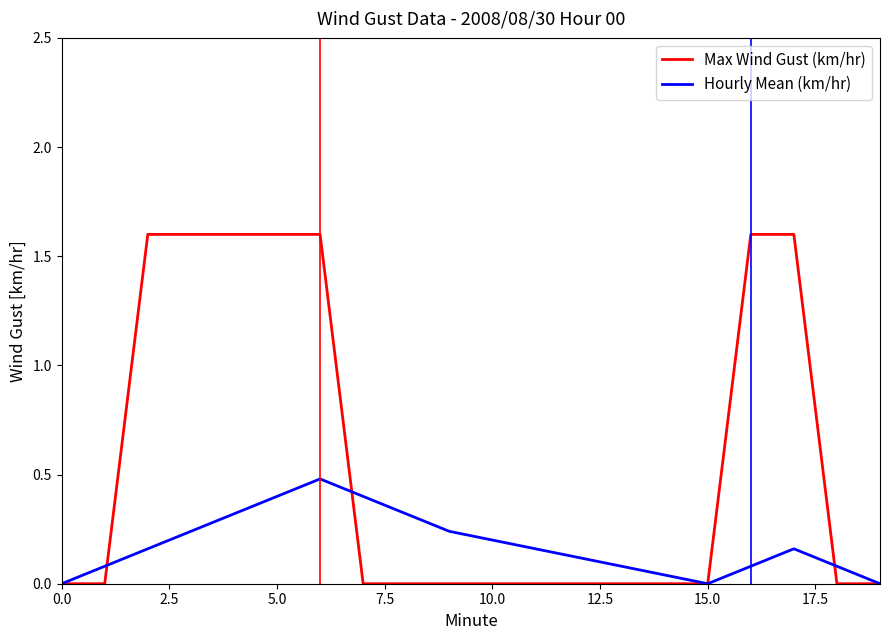

Does the chart have visible grid lines?

No